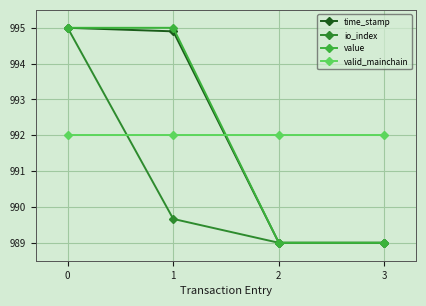

What is the difference between the value values at 3 and 1?

6.0